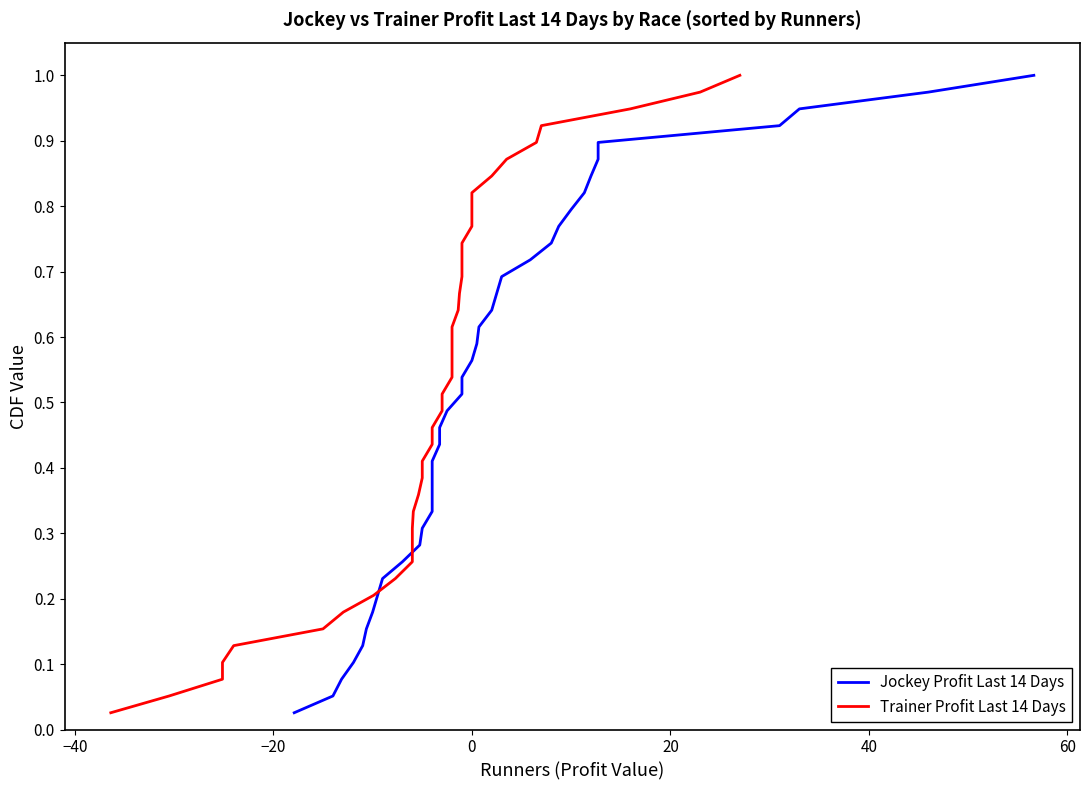

Which series has the largest total across all categories?

Jockey Profit Last 14 Days